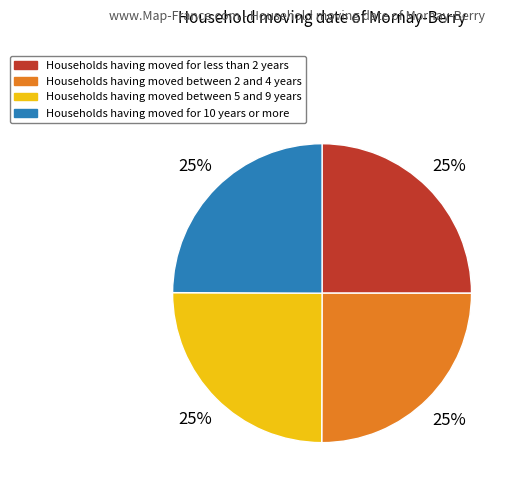

Does any single category account for the majority?

No